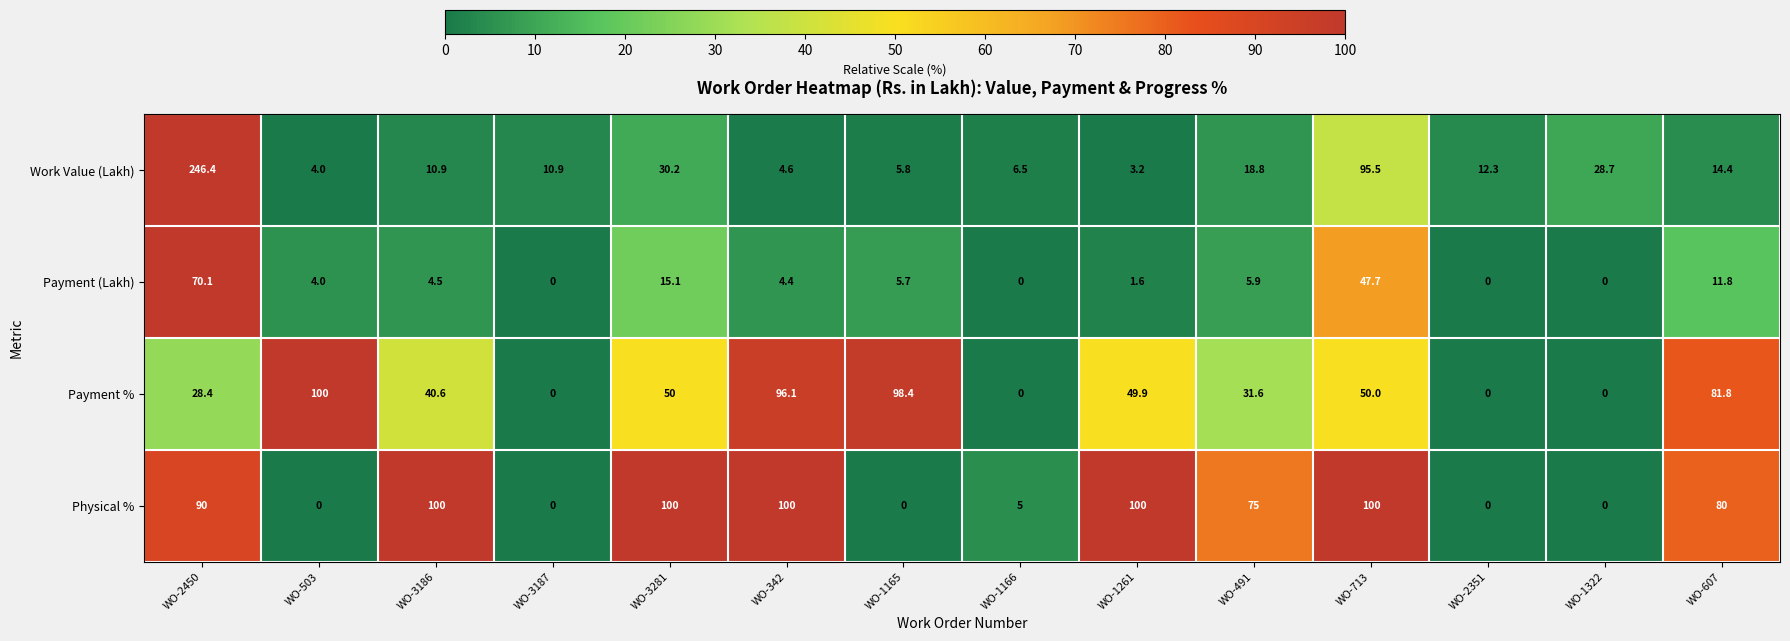

At WO-713, list the series in order from largest to smallest.

Physical %, Work Value (Lakh), Payment %, Payment (Lakh)